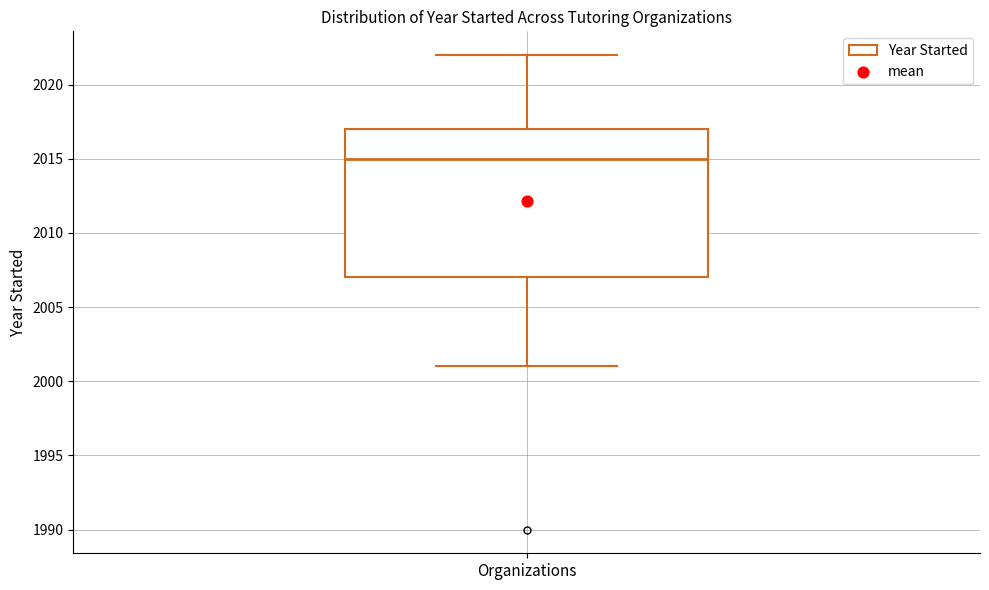

Transcribe this box plot: give where the median line is, the range the box spans, and where the two whiskers end, as read against the y-axis. The values are not printed on the chart, so give them approximately, as read against the axis.

median 2015, box 2007 to 2017, whiskers 2001 to 2022